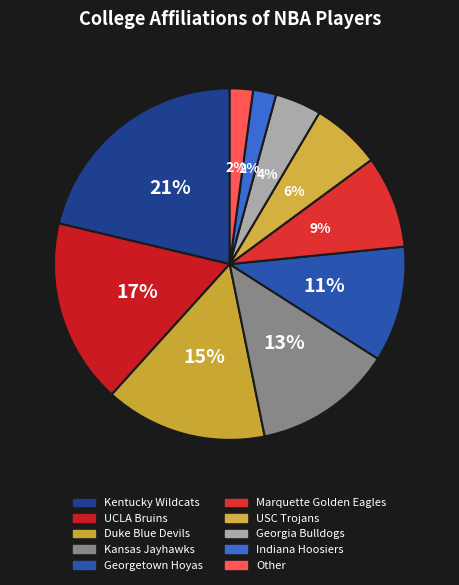

What percentage is the Duke Blue Devils slice, to the nearest percent?

15%